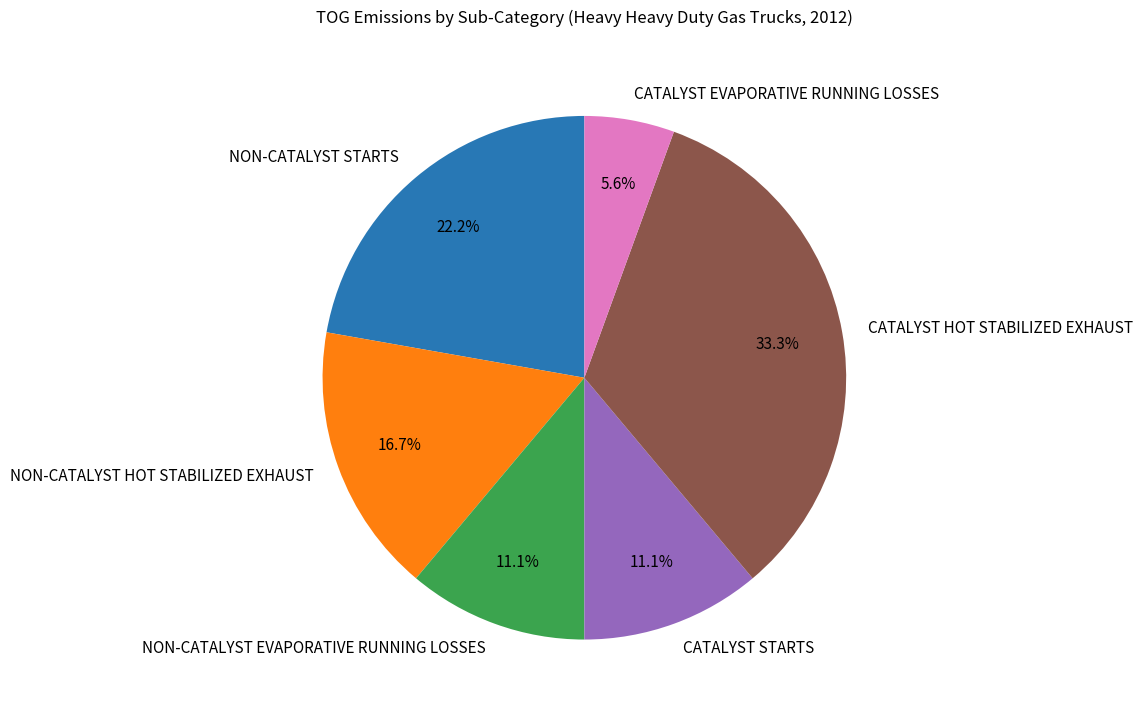

To the nearest percent, what is the difference between the largest and smallest slice percentages?

28%